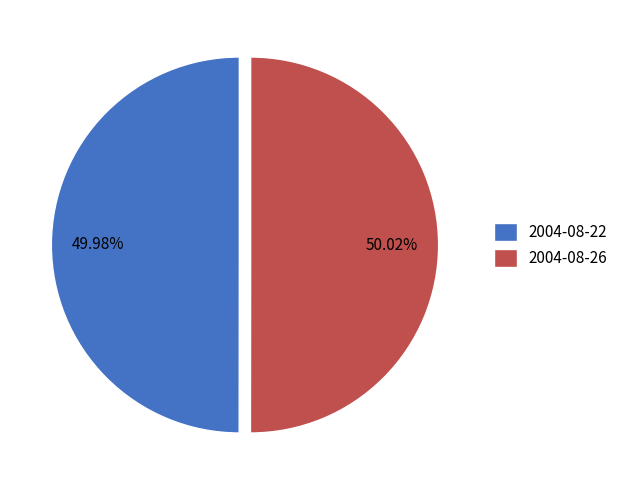

True or false: 2004-08-22 accounts for 42% of the total.

False